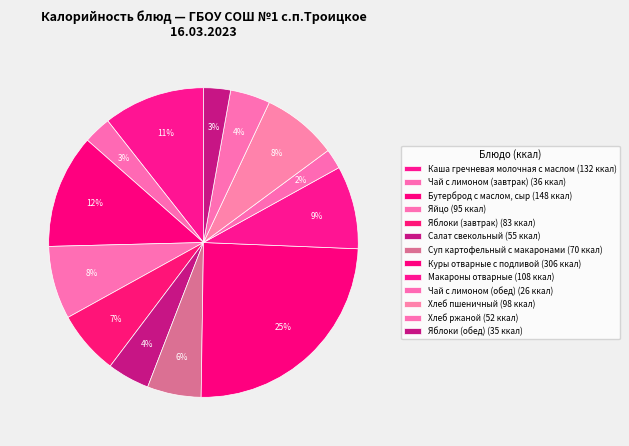

True or false: Бутерброд с маслом, сыр accounts for 12% of the total.

True